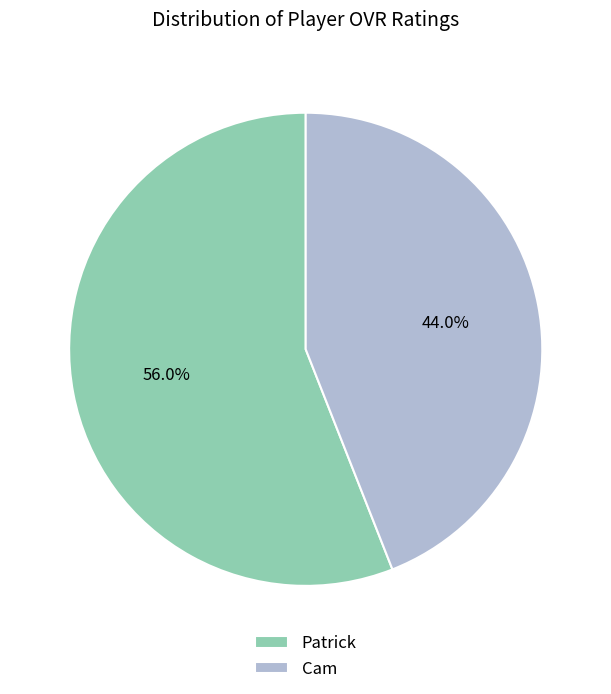

Count the number of slices in the pie.

2